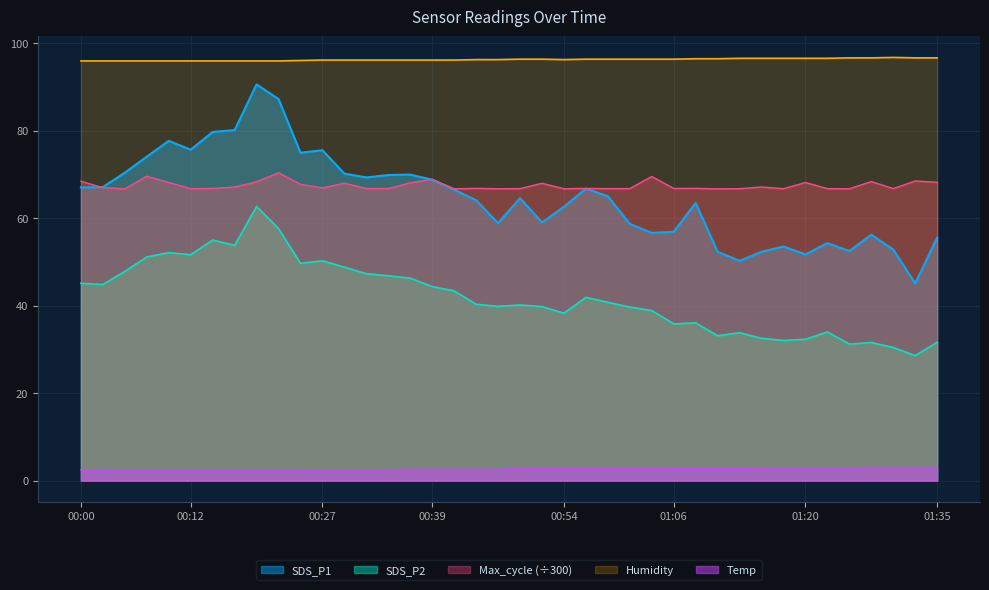

What is the difference between the maximum and minimum values in the SDS_P2 series?

34.1